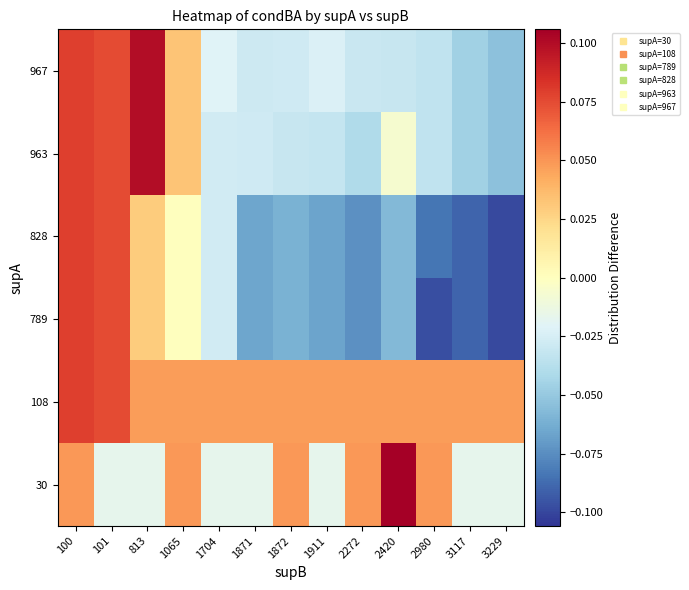

List the series in order of their peak value, lowest first.

108, 789, 828, 963, 967, 30